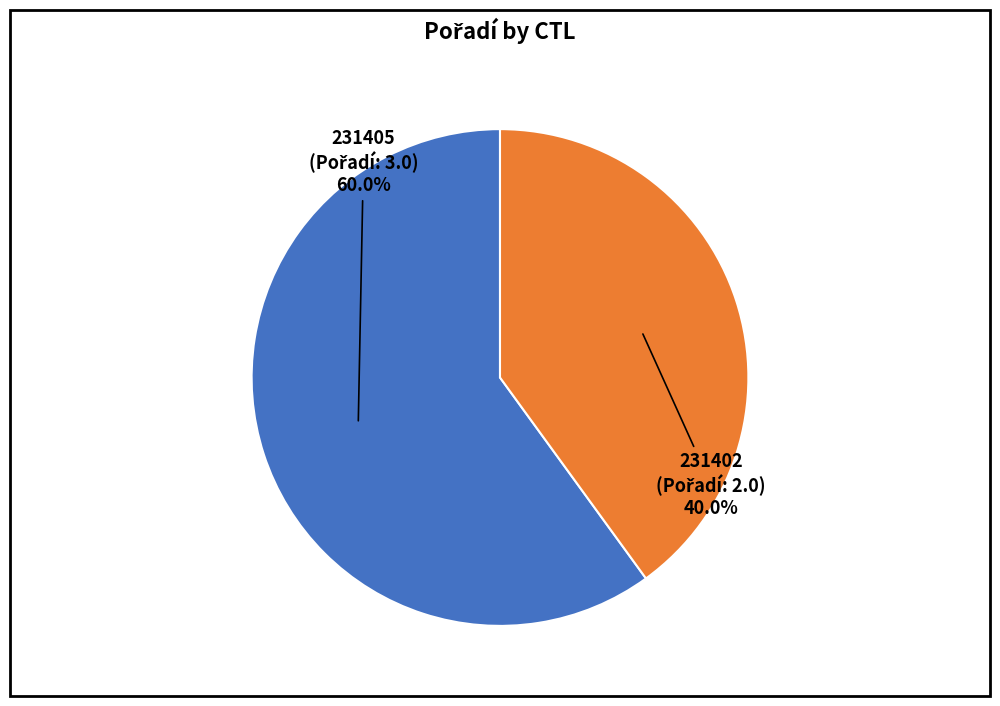

What is the ratio of the value at 231405 to the value at 231402?

1.5